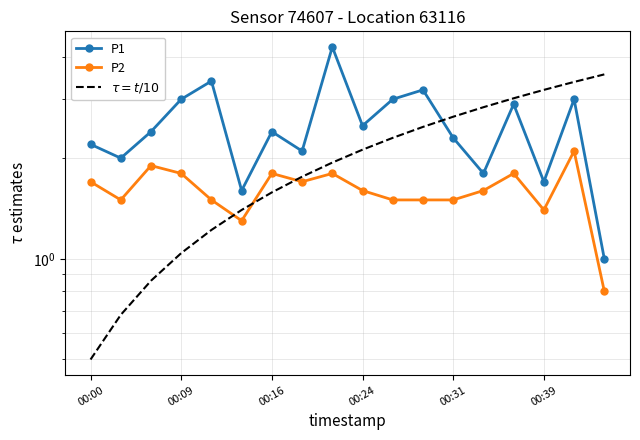

Reading right to left, list all the values displayed in this chart.

P1: 1.0	3.0	1.7	2.9	1.8	2.3	3.2	3.0	2.5	4.3	2.1	2.4	1.6	3.4	3.0	2.4	2.0	2.2
P2: 0.8	2.1	1.4	1.8	1.6	1.5	1.5	1.5	1.6	1.8	1.7	1.8	1.3	1.5	1.8	1.9	1.5	1.7
$\tau = t/10$: 3.6	3.4	3.2	3.0	2.8	2.7	2.5	2.3	2.1	1.9	1.8	1.6	1.4	1.2	1.0	0.9	0.7	0.5